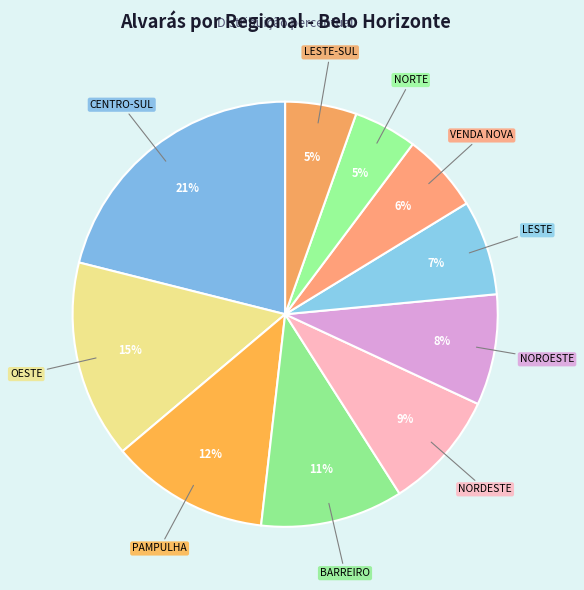

Count the number of slices in the pie.

10